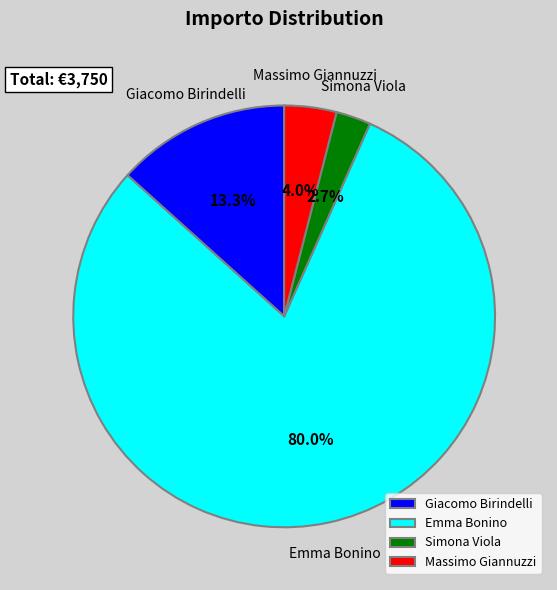

True or false: Giacomo Birindelli accounts for 27% of the total.

False